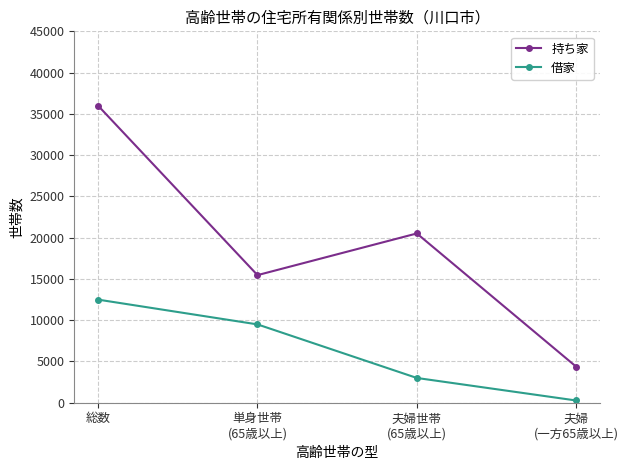

True or false: 借家 and 持ち家 intersect in this chart.

False